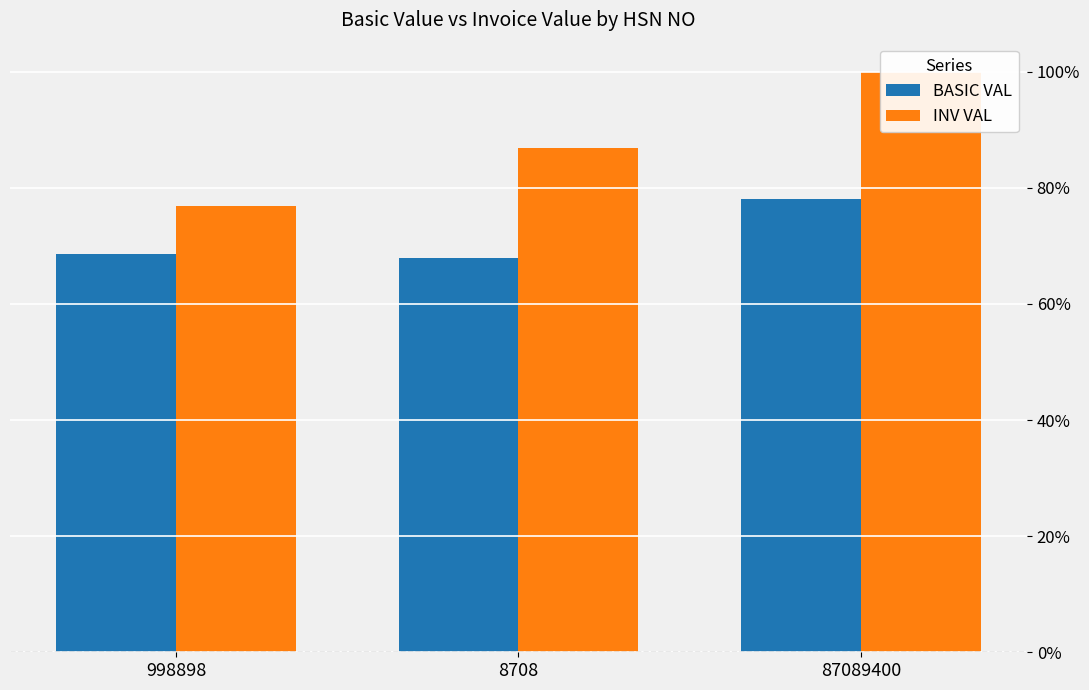

What is the minimum value shown in the chart?

0.7